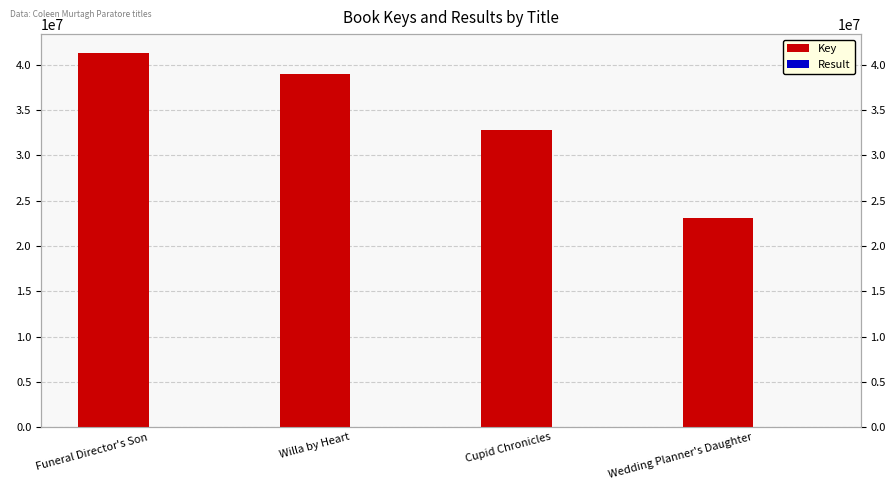

What is the label of the 2nd bar from the left?

Willa by Heart